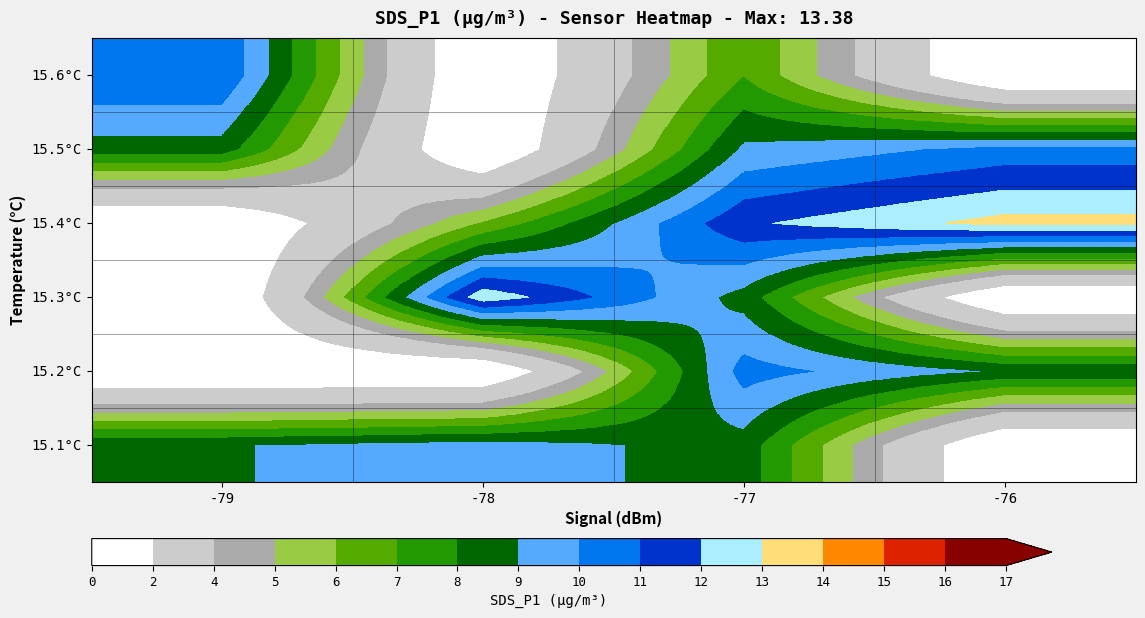

What is the spread (max minus min) of values at -76?

13.4